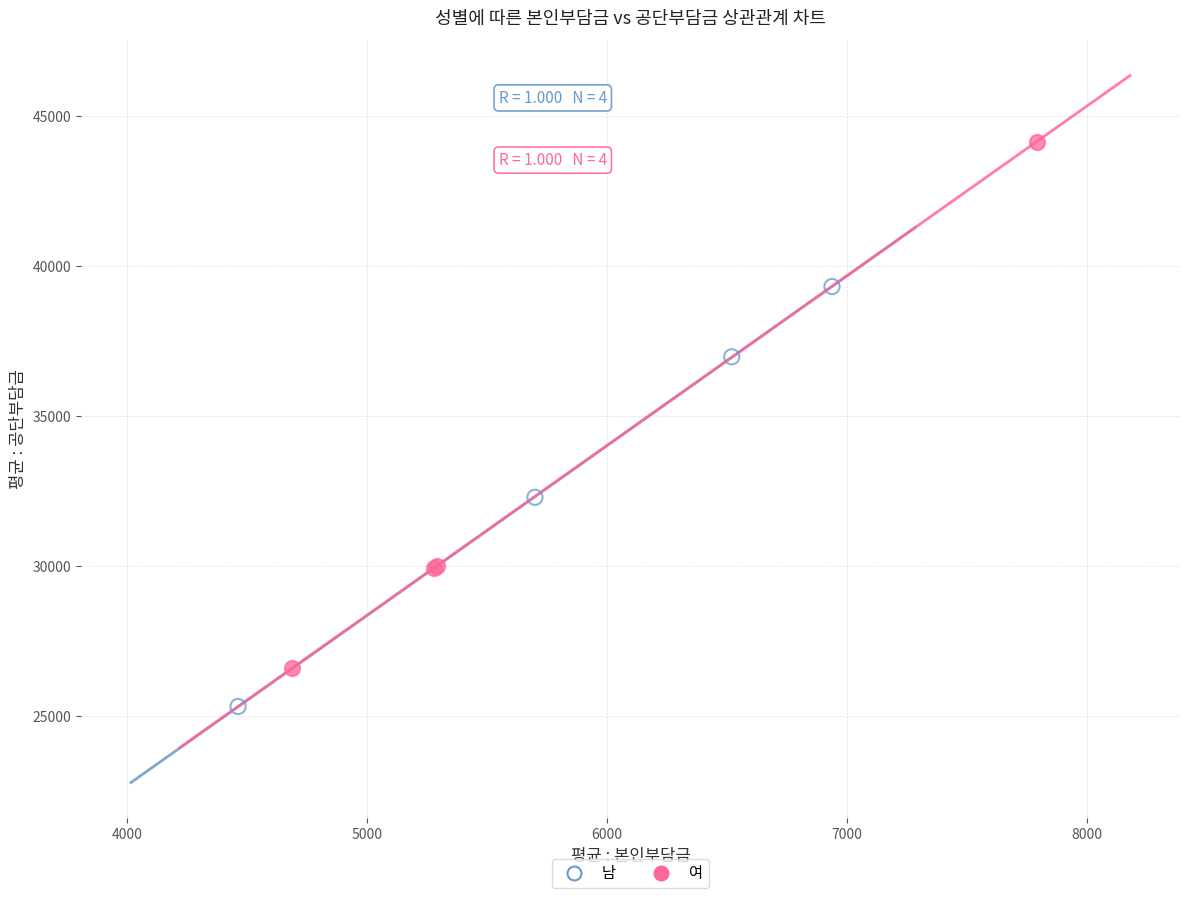

Which series has the widest spread of Y values?

여